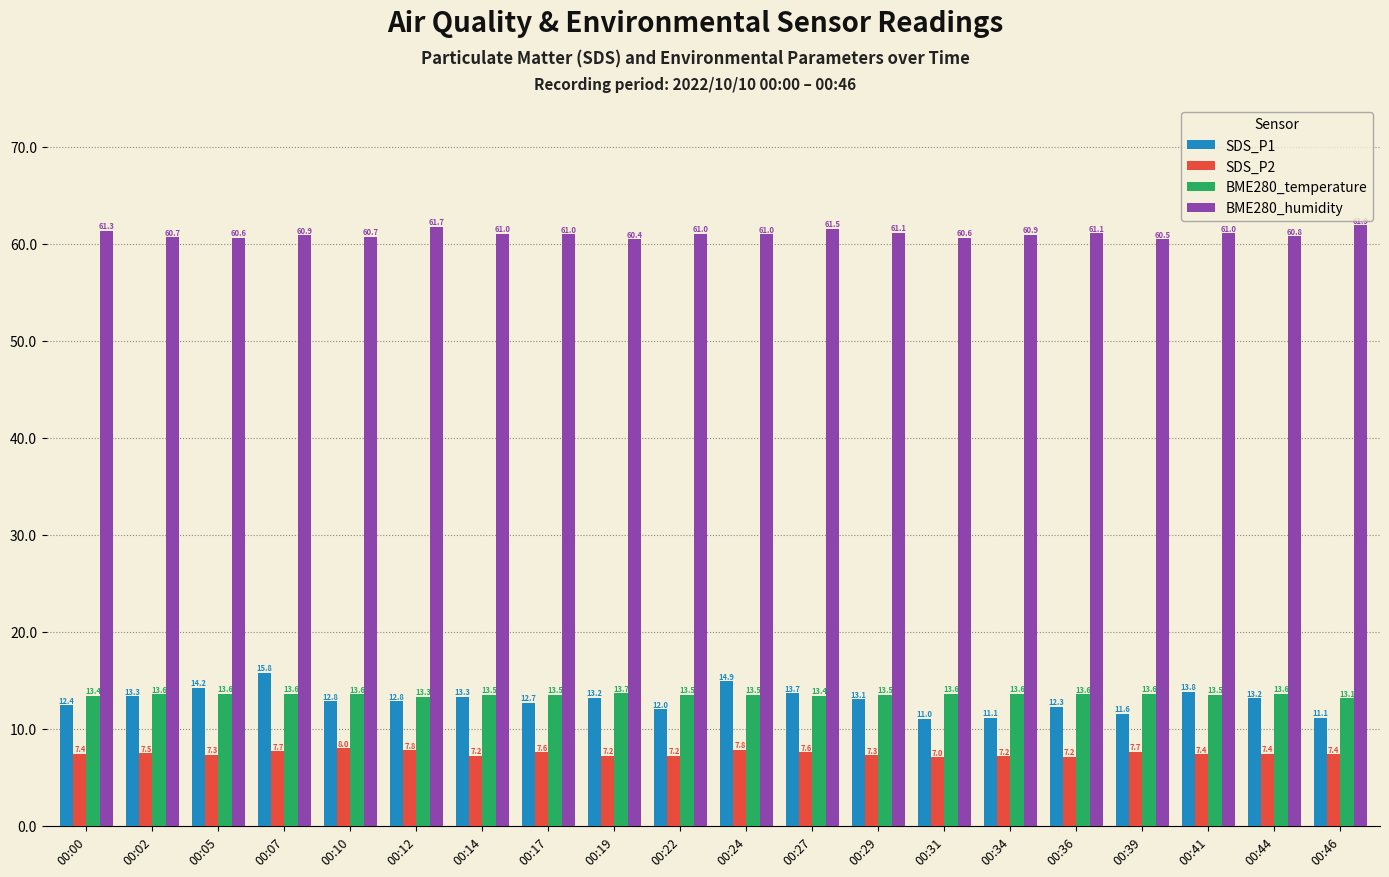

List the series in order of their peak value, highest first.

BME280_humidity, SDS_P1, BME280_temperature, SDS_P2